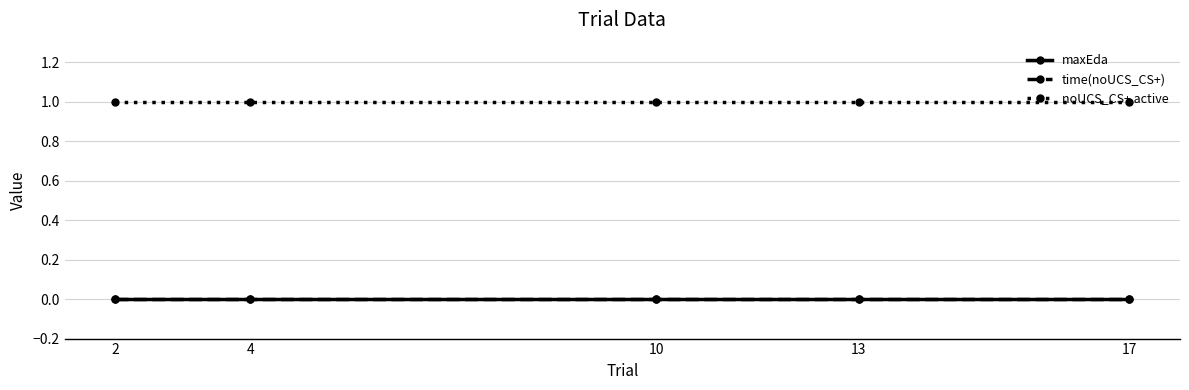

Does the chart have visible grid lines?

Yes